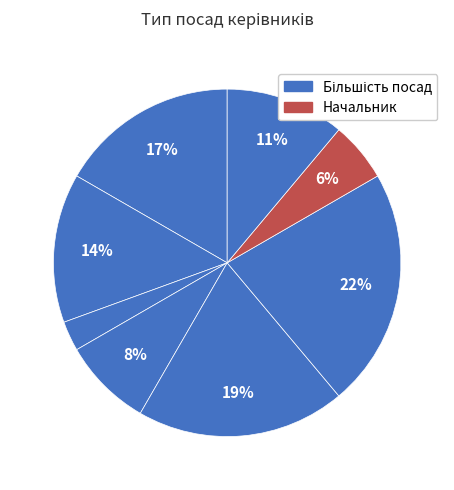

How many slices are in this pie chart?

8